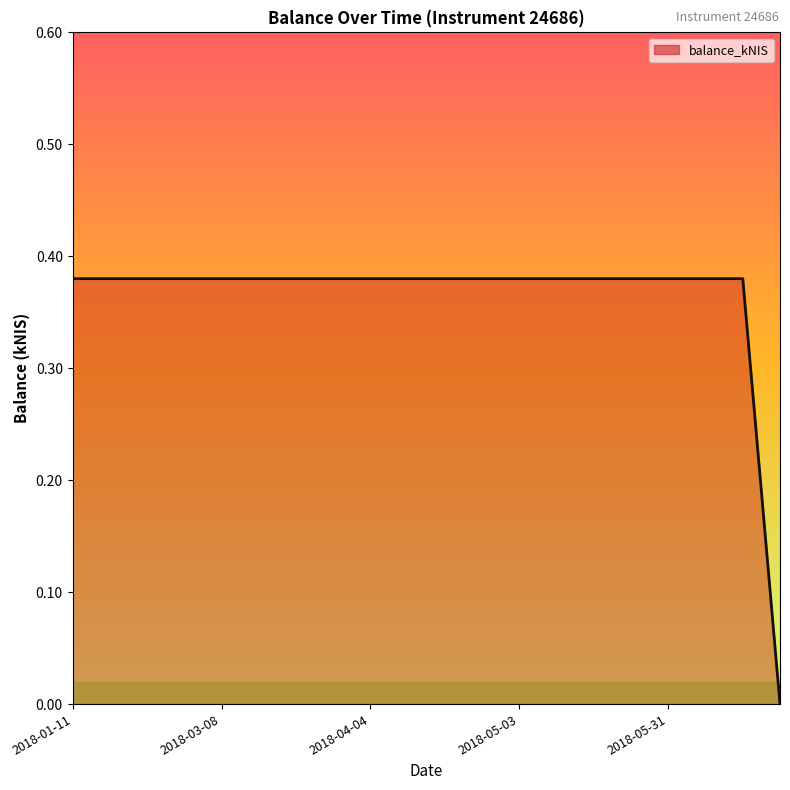

Reading left to right, what are all the values shown in this chart?

0.4	0.4	0.4	0.4	0.4	0.4	0.4	0.4	0.4	0.4	0.4	0.4	0.4	0.4	0.4	0.4	0.4	0.4	0.4	0.0